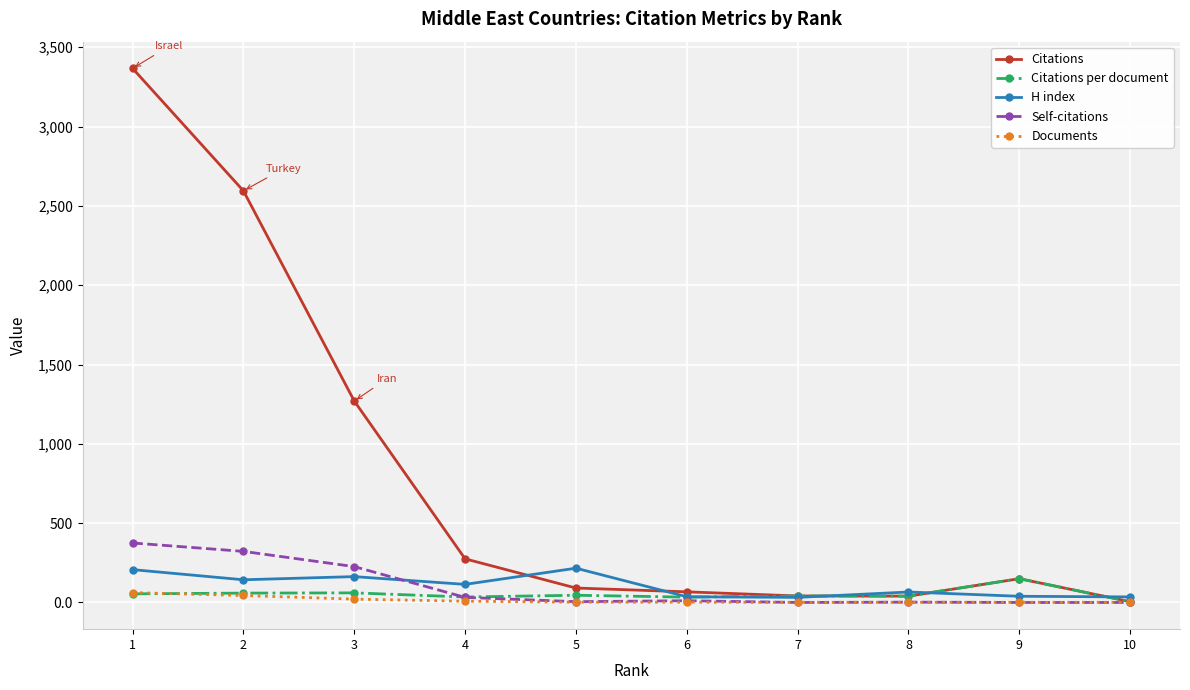

Which series changed the most between 2 and 6?

Citations